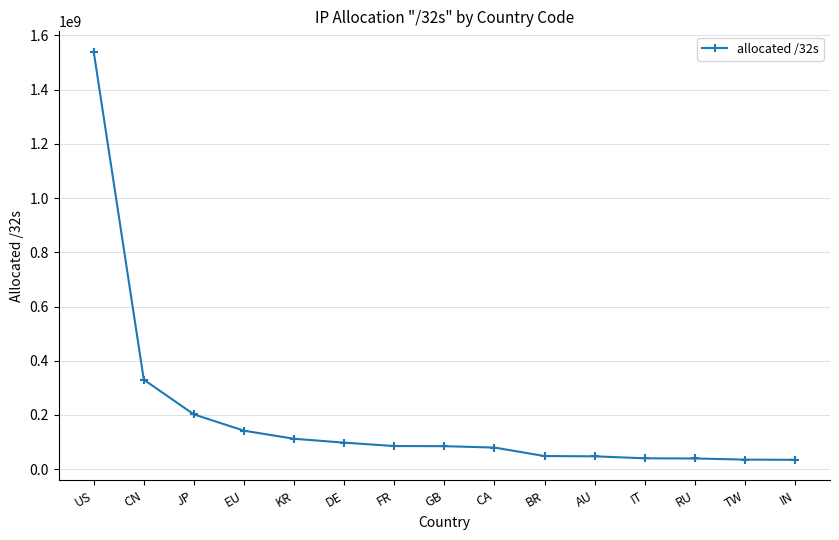

What is the smallest value displayed?

34677760